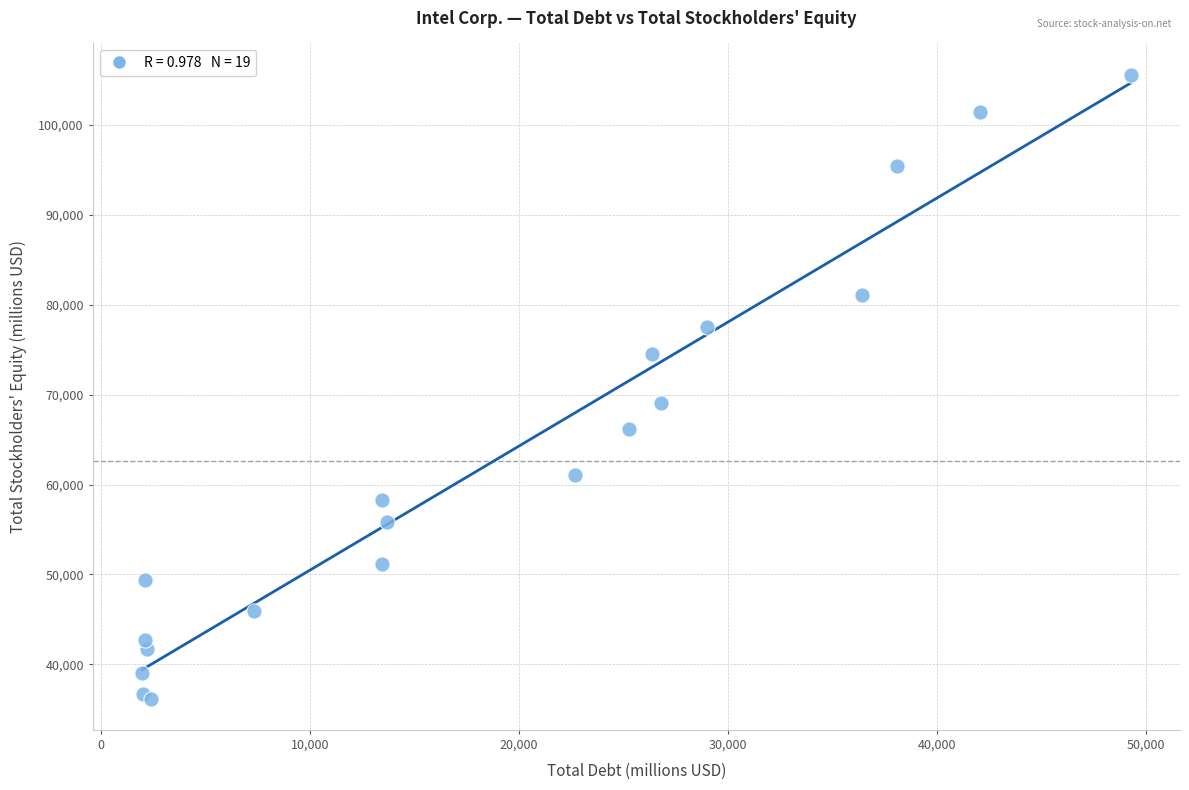

What Y value in the scatter plot is closest to 70886?

69019